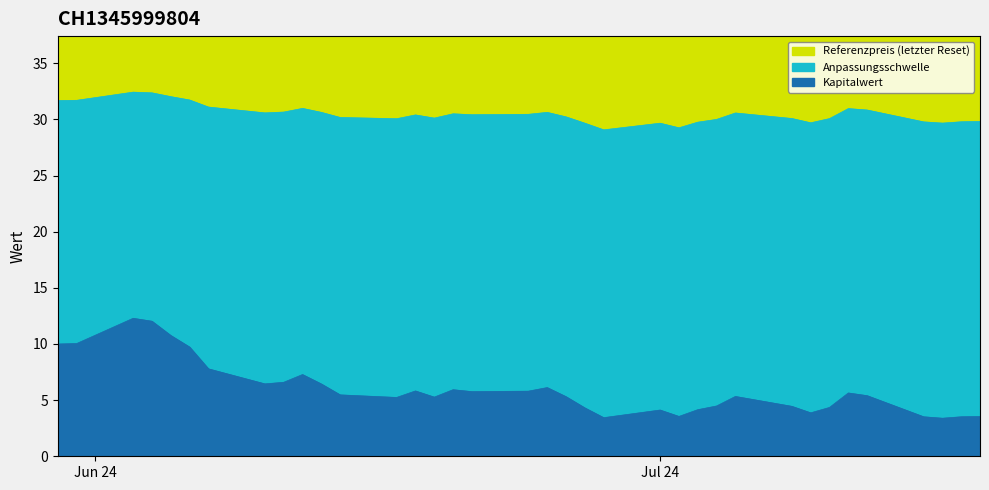

What is the difference between the maximum and minimum values in the Kapitalwert series?

8.9